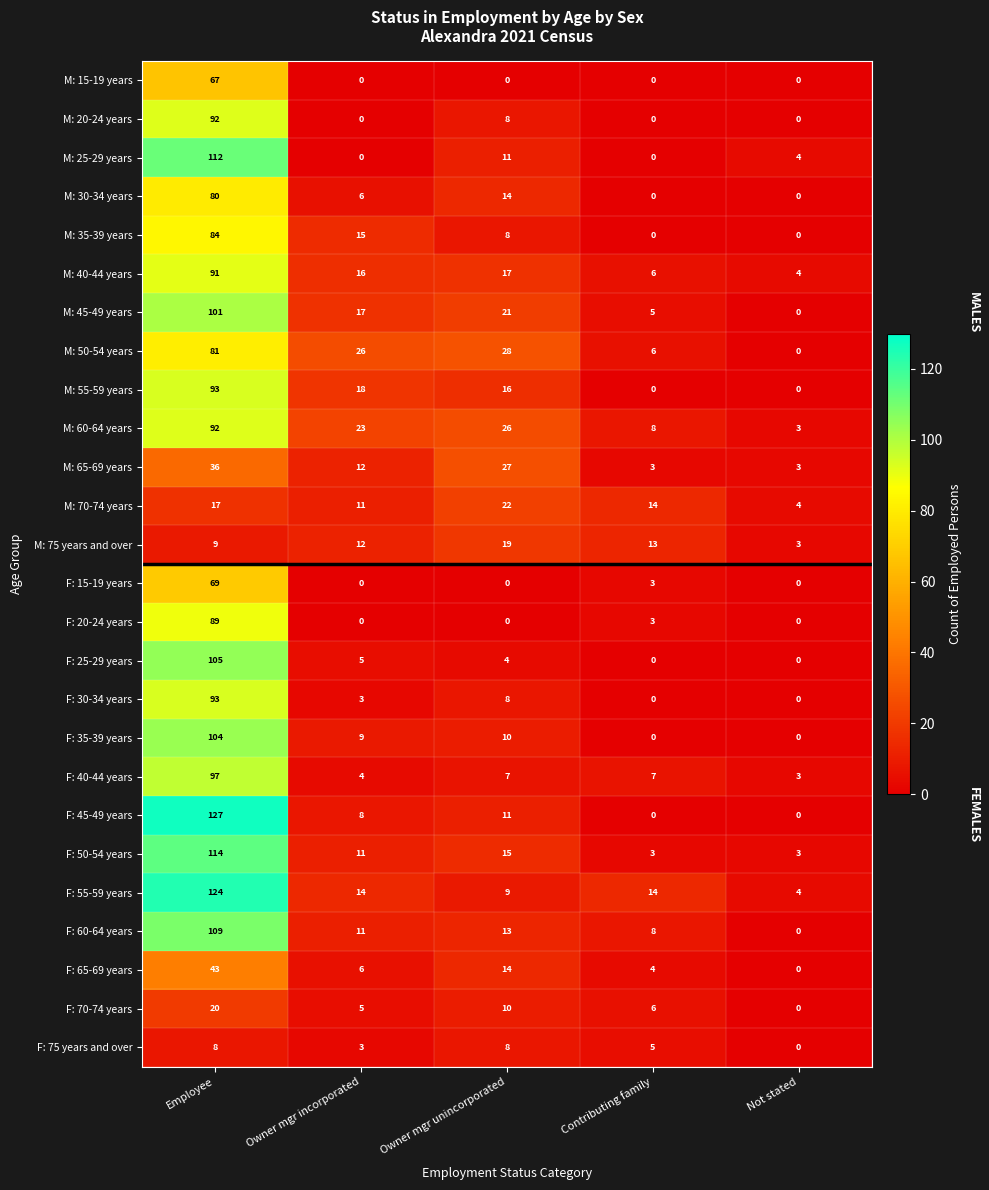

Between Employee and Contributing family, which series saw the biggest shift?

F: 45-49 years